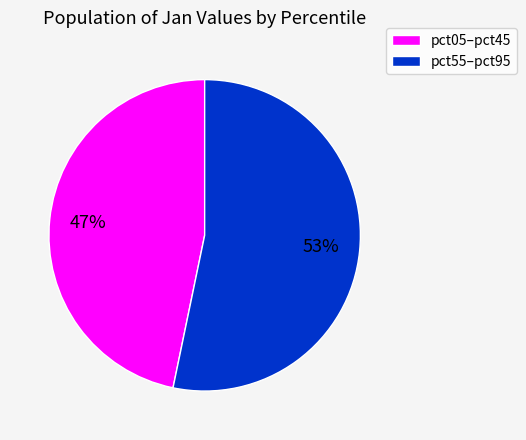

Does any single category account for the majority?

Yes